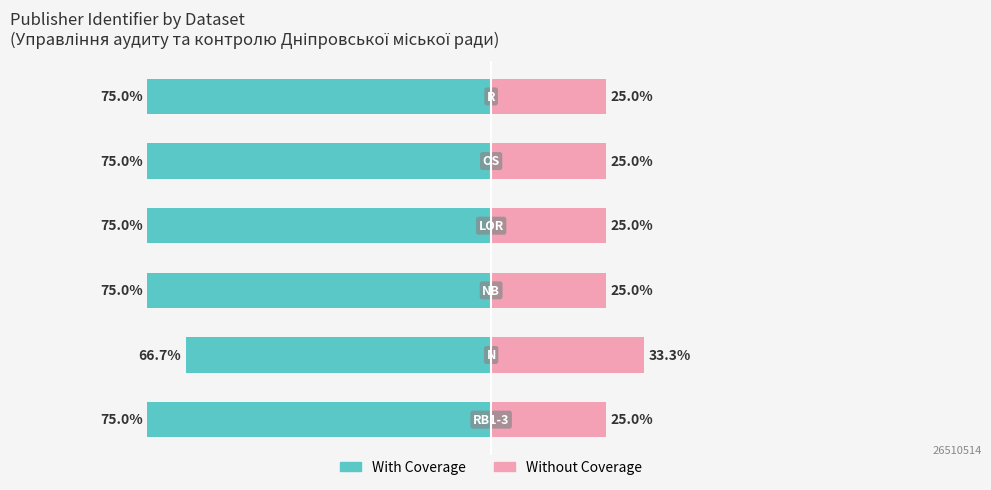

Reading right to left, what are all the values shown in this chart?

With Coverage: 0=-75.0	−25=-75.0	−50=-75.0	−75=-75.0	−100=-66.7	−125=-75.0
Without Coverage: 0=25.0	−25=25.0	−50=25.0	−75=25.0	−100=33.3	−125=25.0